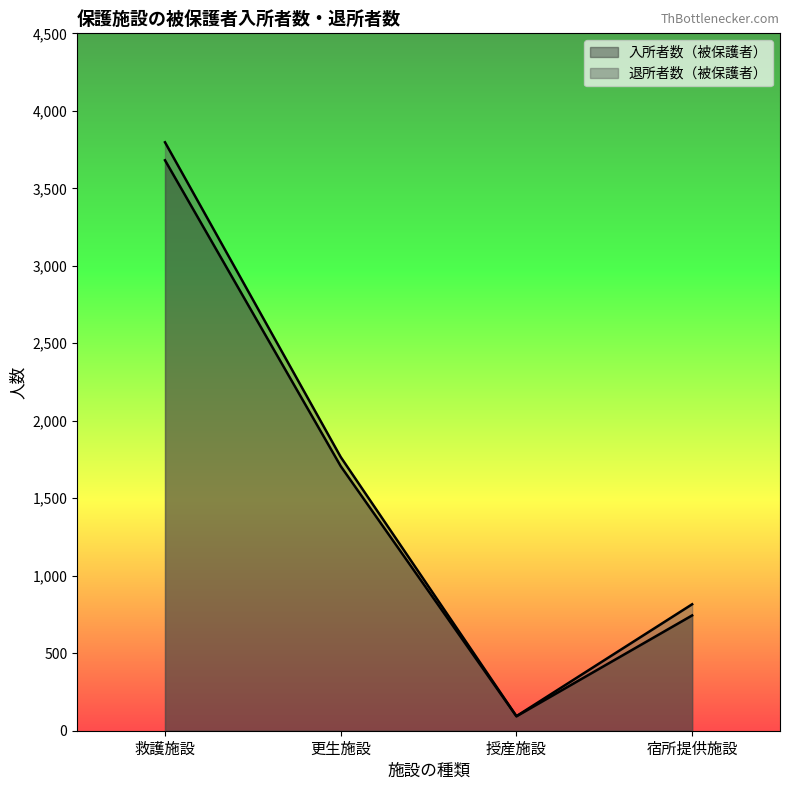

Is the value of 退所者数（被保護者） at 救護施設 greater than the value of 入所者数（被保護者） at 救護施設?

Yes